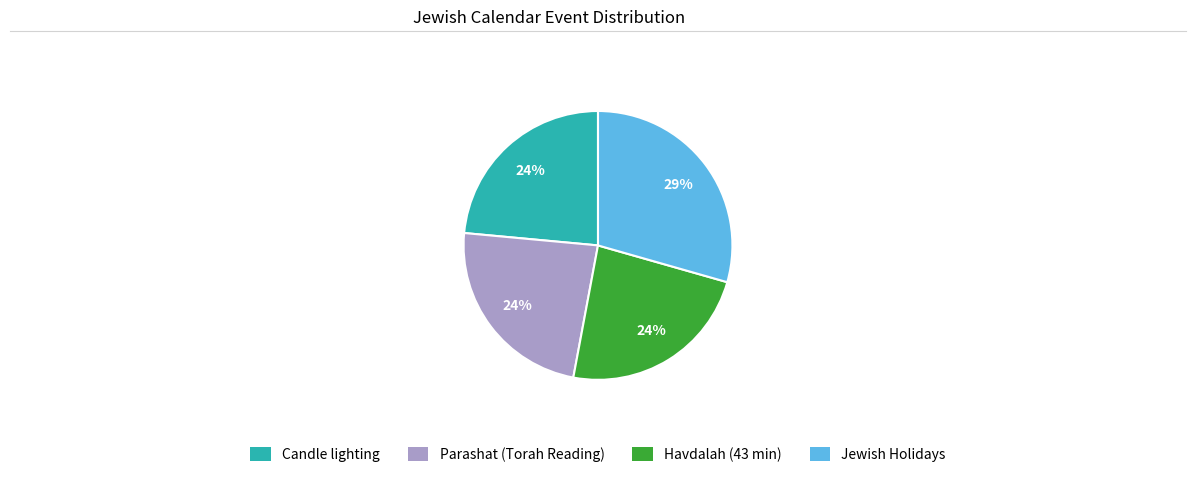

To the nearest percent, what portion does Havdalah (43 min) represent?

24%